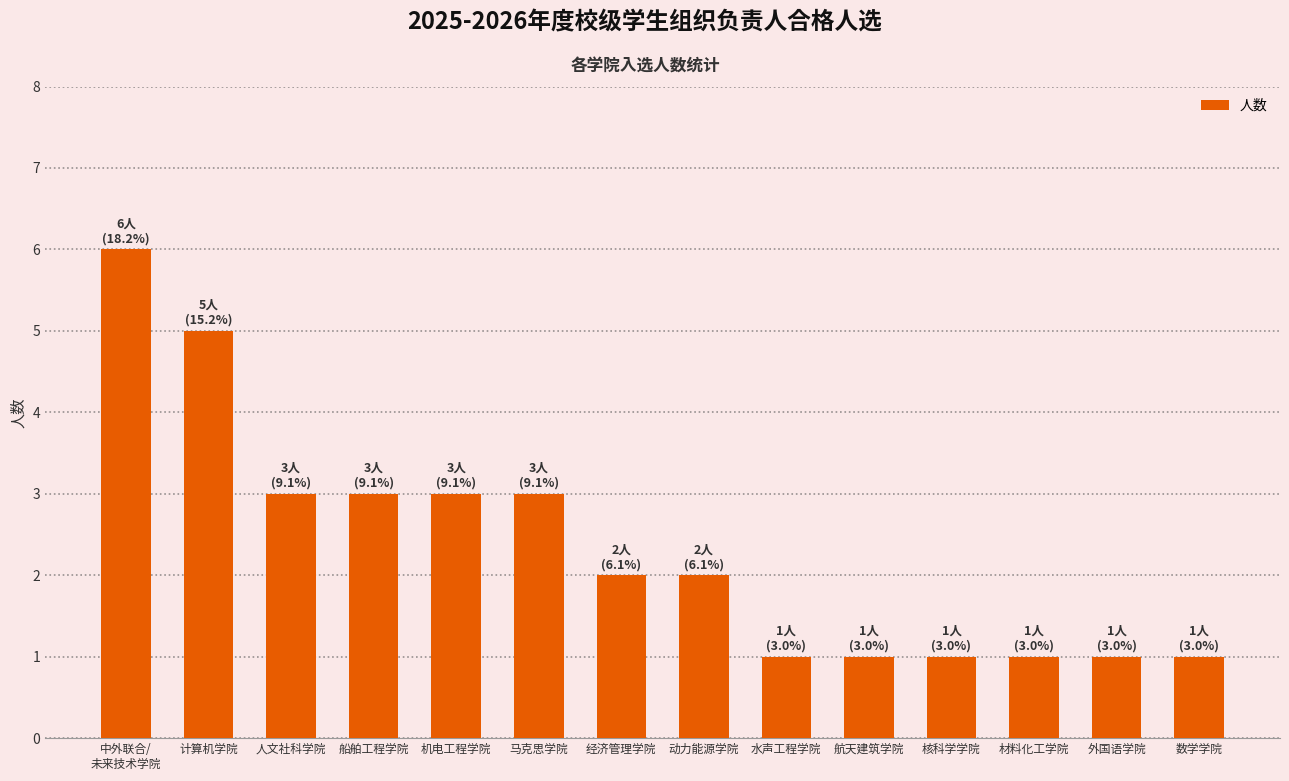

The value at 中外联合/
未来技术学院 is 6. True or false?

True